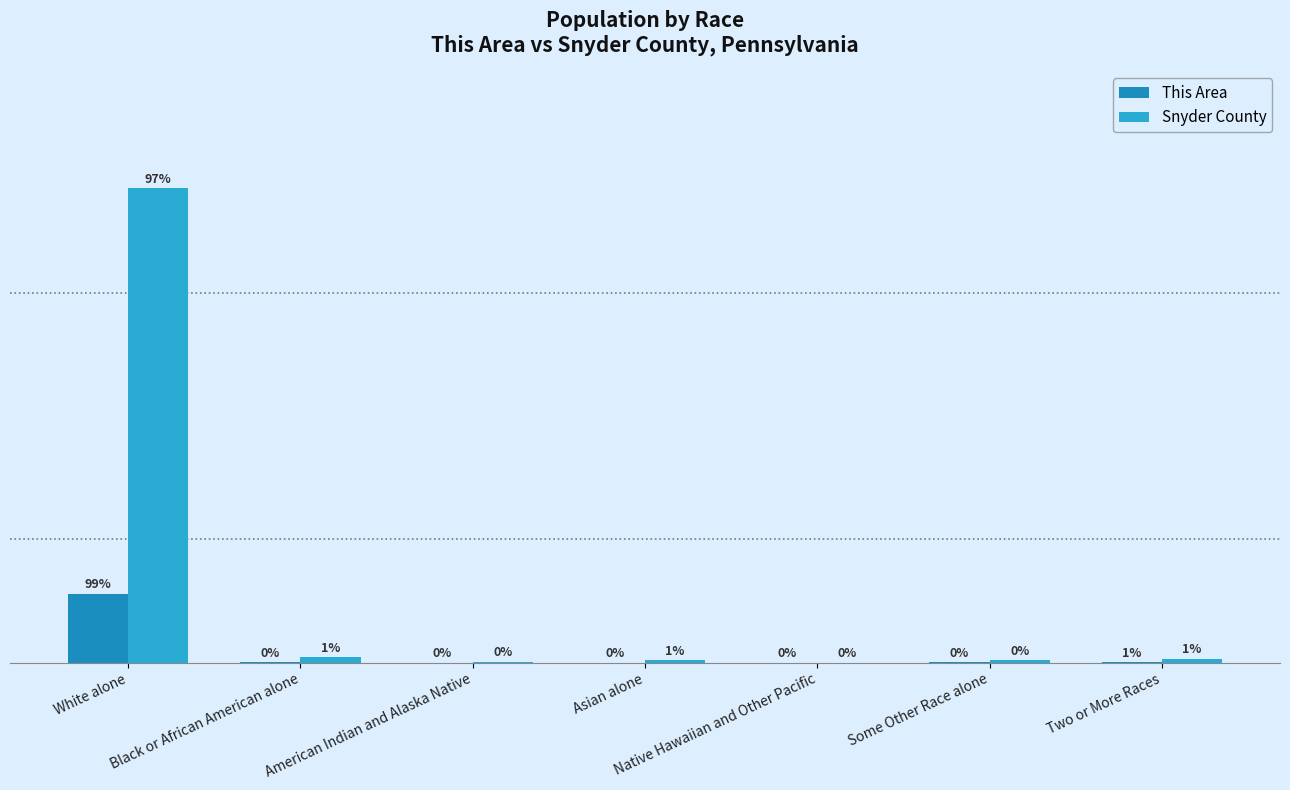

Are the bars grouped side by side (vs. stacked)?

Yes